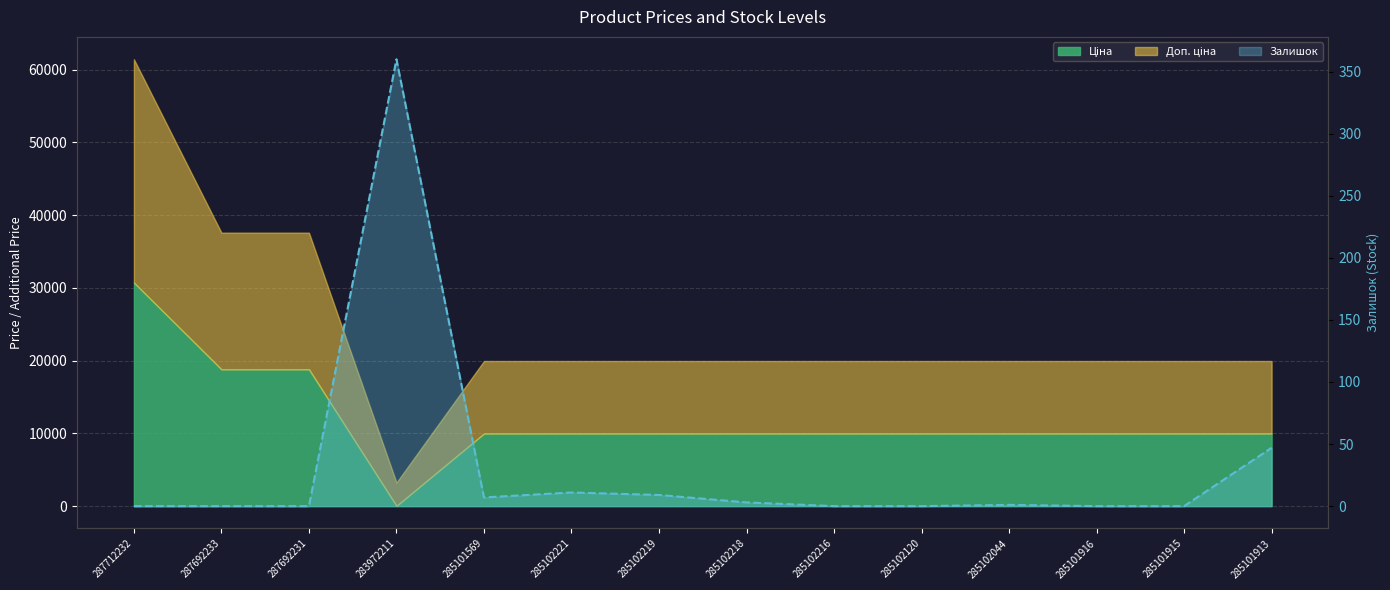

Reading left to right, what are all the values shown in this chart?

0	0	0	360	7	11	9	3	0	0	1	0	0	47